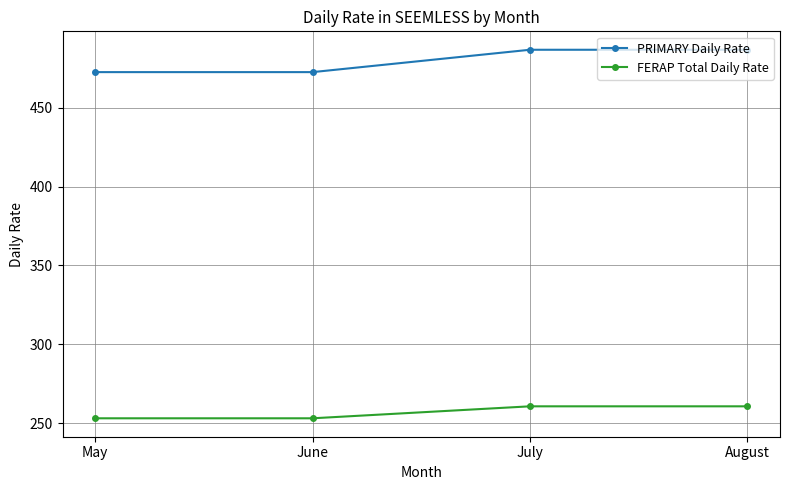

What are all the series names shown in the legend?

PRIMARY Daily Rate, FERAP Total Daily Rate